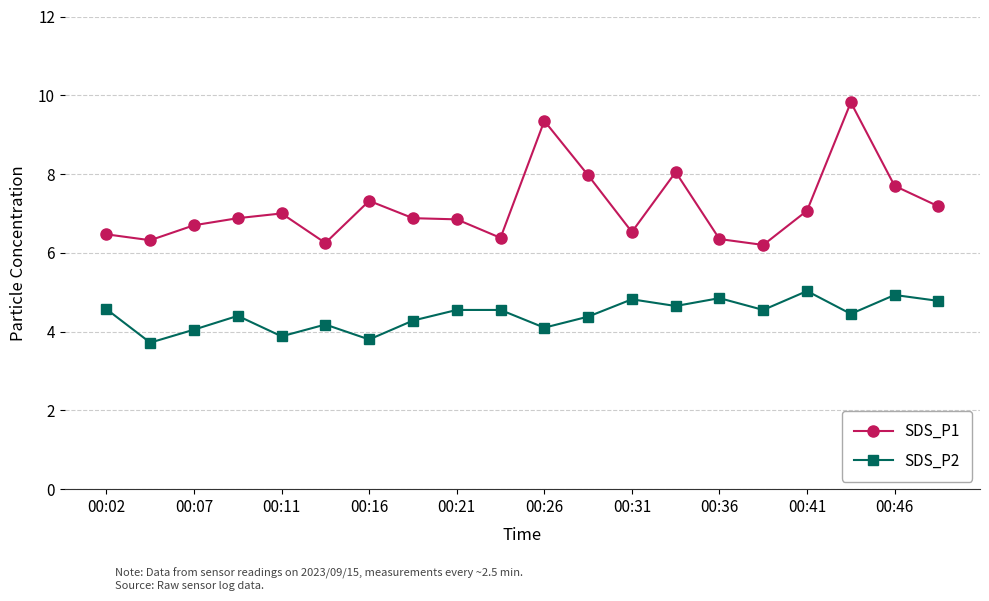

True or false: SDS_P1 has more than 2 interior local peaks.

True